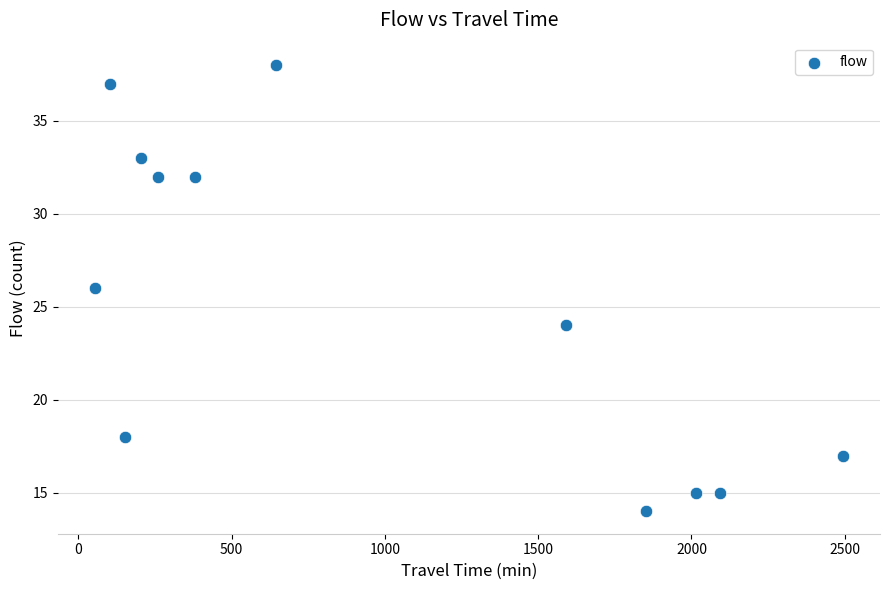

What is the average X value?

987